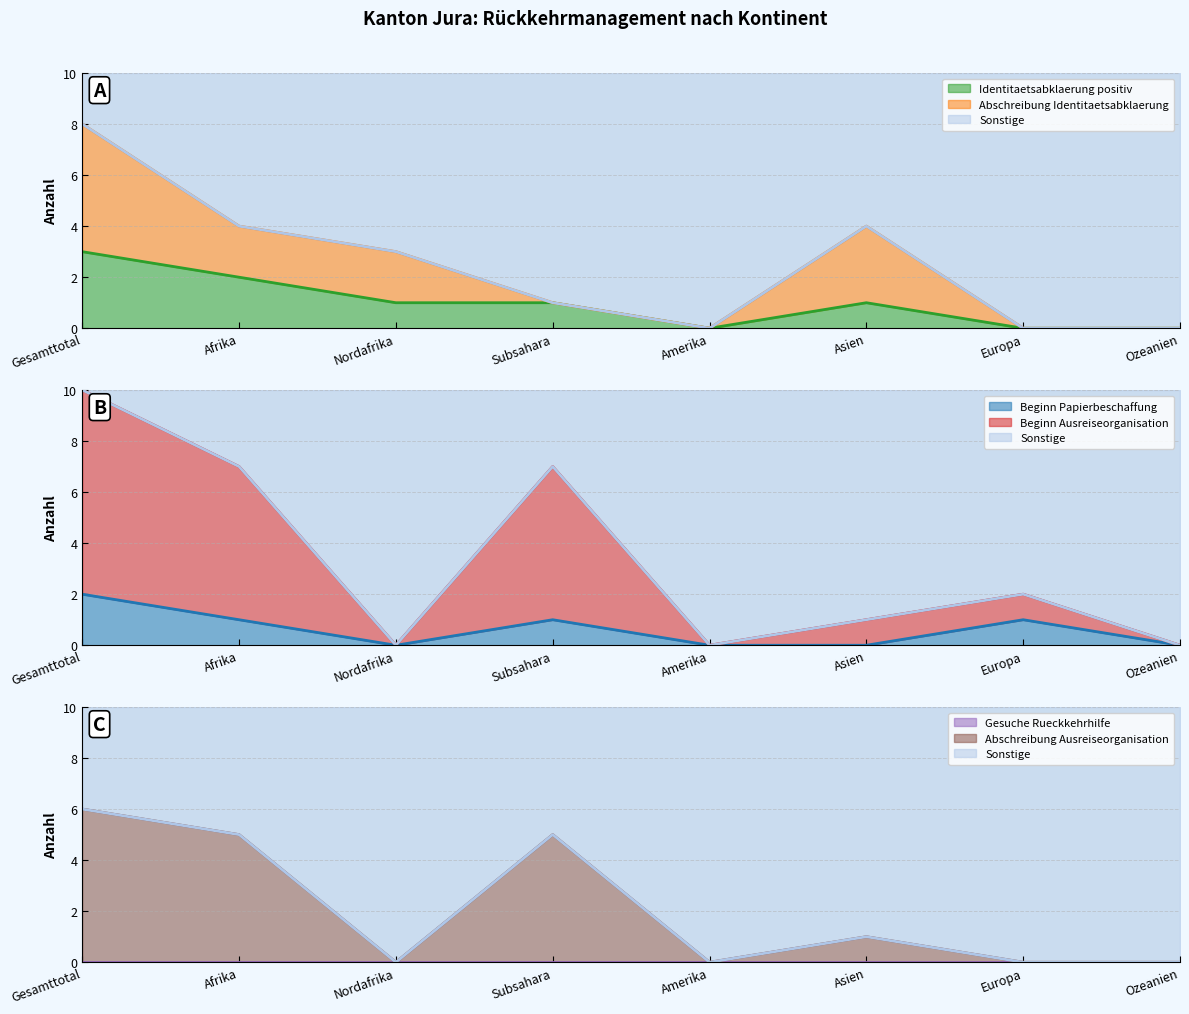

Which category has the lowest value in the Identitaetsabklaerung positiv (col_2) series?

Amerika